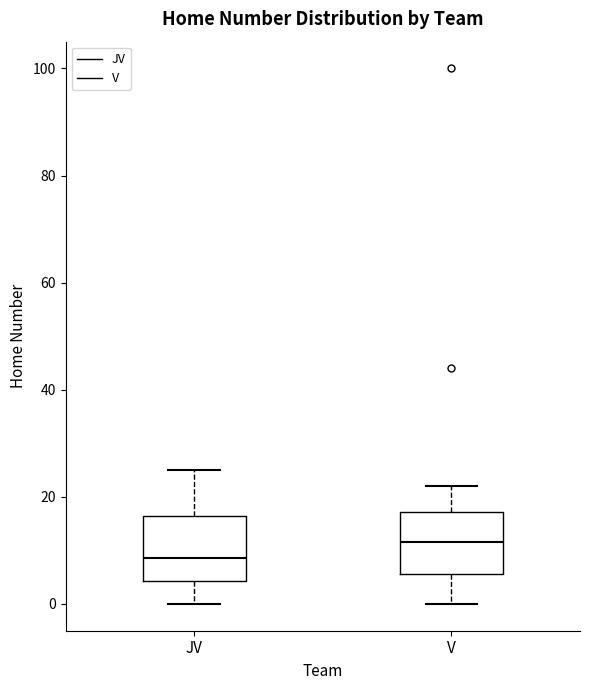

Where does the upper whisker of the box for JV end on the y-axis? The values are not printed on the chart, so give them approximately, as read against the axis.

26